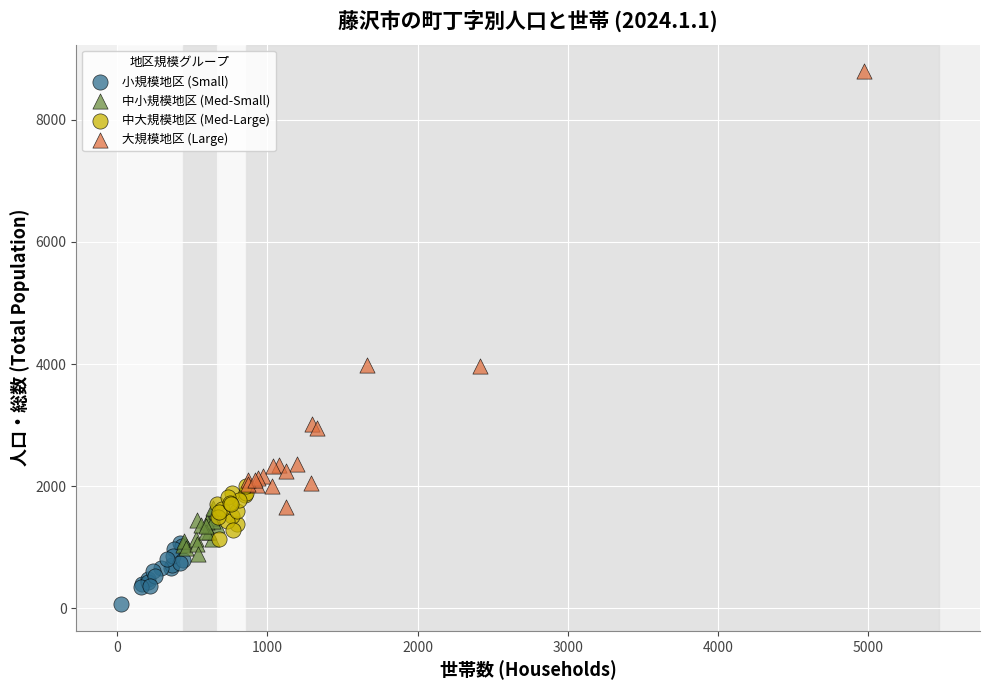

Which series contains the lowest Y value?

小規模地区 (Small)